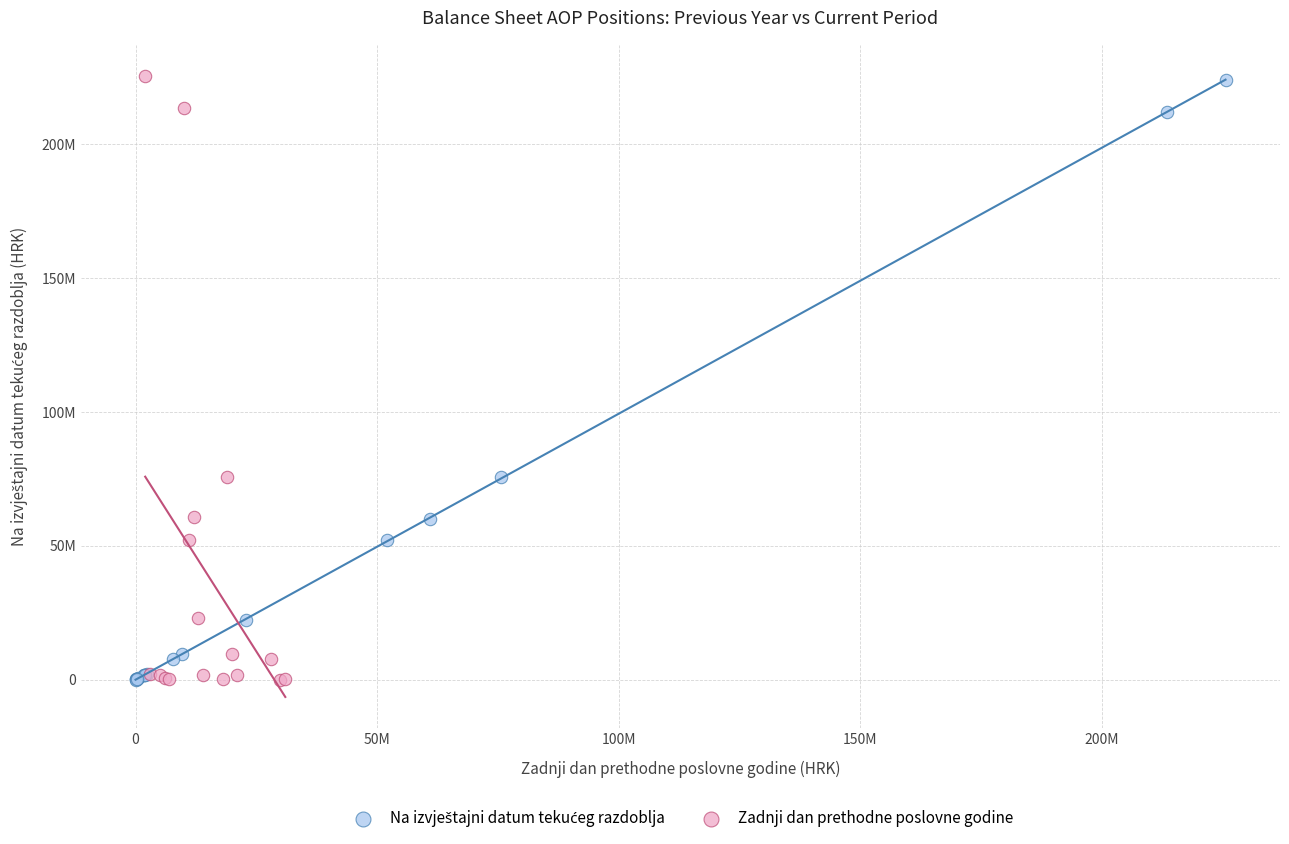

Which series has the largest Y range (max minus min)?

Zadnji dan prethodne poslovne godine